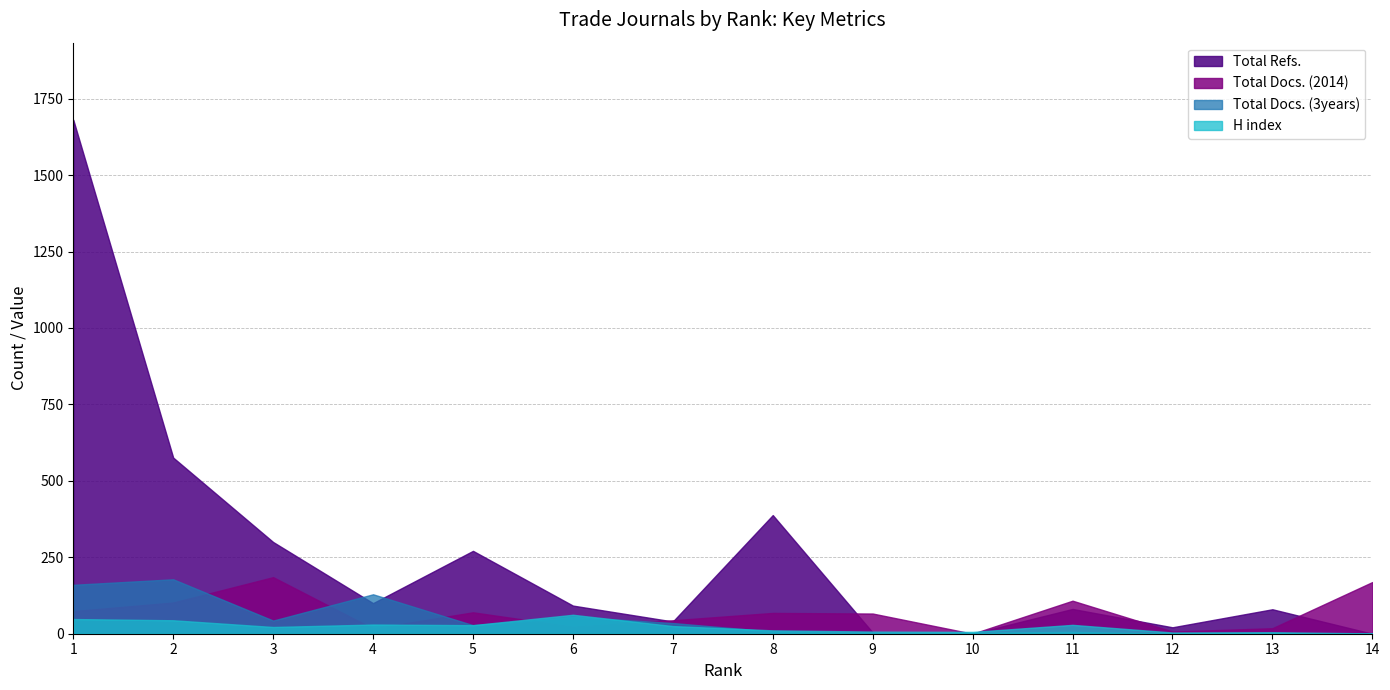

Reading left to right, extract all data points from this chart.

H index: 48	44	22	30	28	62	25	11	7	6	29	4	5	1
Total Docs. (2014): 74	102	185	17	70	23	44	68	66	0	108	7	18	169
Total Docs. (3years): 160	178	43	129	28	55	35	7	2	3	6	0	0	0
Total Refs.: 1681	576	300	100	271	92	40	388	4	0	81	21	80	0